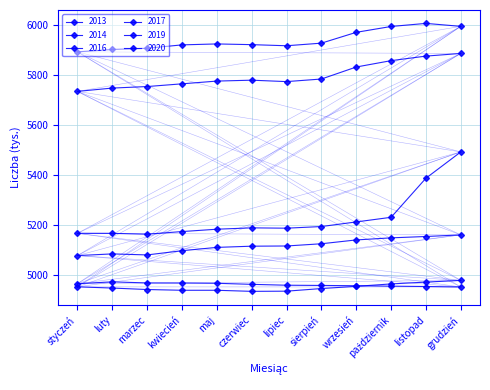

Reading right to left, transcribe all the data shown in this chart.

2013: 4954.0	4955.9	4957.3	4959.0	4960.2	4961.1	4964.6	4968.8	4969.8	4970.2	4974.5	4967.2
2014: 4980.3	4973.6	4966.3	4956.6	4947.8	4937.3	4936.6	4940.9	4940.9	4943.9	4949.8	4954.6
2016: 5162.1	5155.7	5150.3	5142.0	5126.7	5117.8	5117.0	5112.2	5098.9	5082.1	5086.2	5079.4
2017: 5493.6	5388.7	5232.4	5213.9	5195.5	5188.9	5190.2	5184.8	5175.4	5164.9	5168.3	5168.4
2019: 5887.0	5876.3	5858.1	5832.7	5784.7	5774.4	5780.1	5776.5	5765.5	5754.7	5748.5	5735.3
2020: 5995.1	6006.9	5994.7	5971.3	5928.0	5917.6	5922.1	5924.9	5921.1	5907.6	5902.8	5893.2